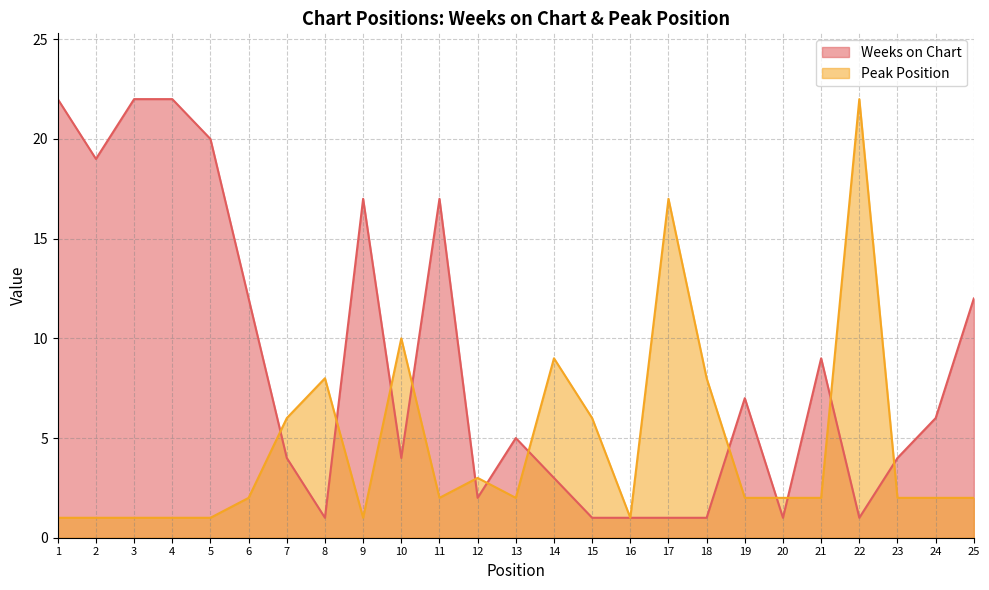

How many categories are shown in the chart?

25